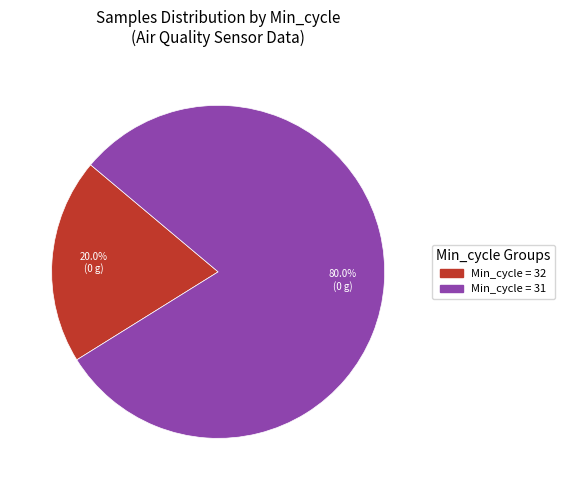

Is there a majority slice in this chart?

Yes